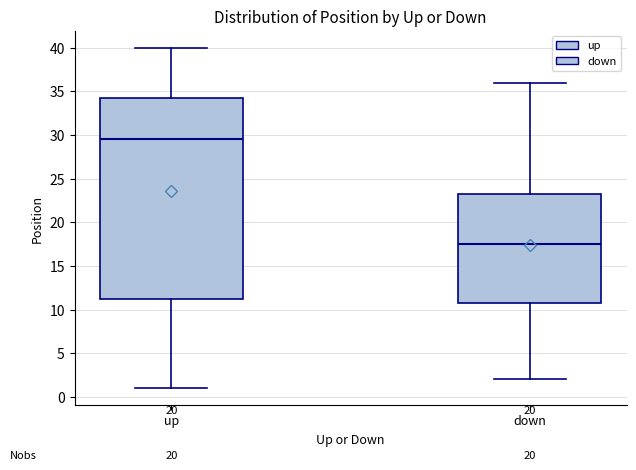

Comparing the boxes themselves (not the whiskers), which one is the tallest?

up